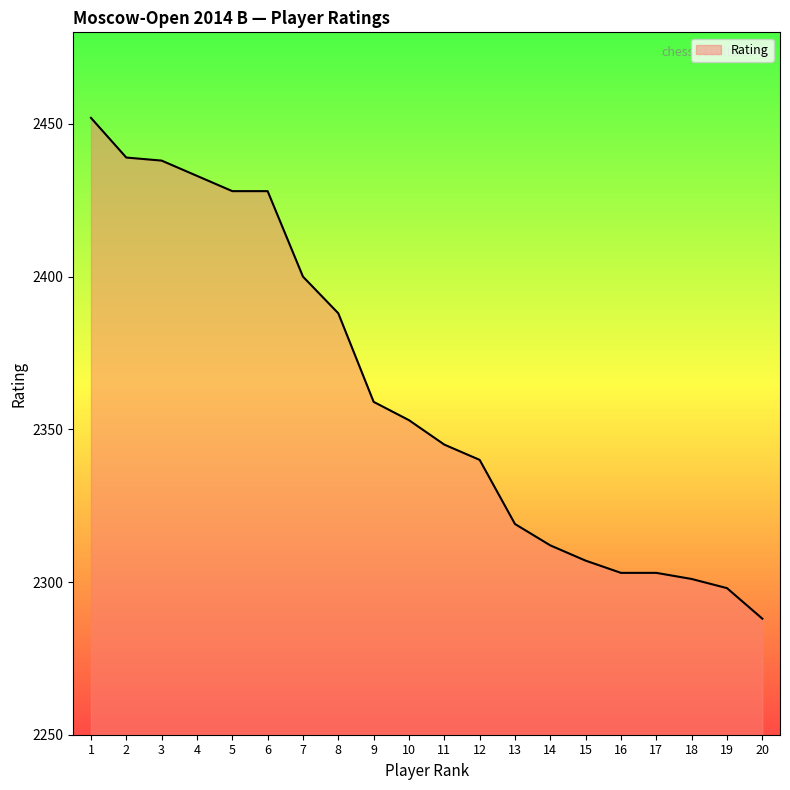

At which category does the chart reach its minimum across all series?

20